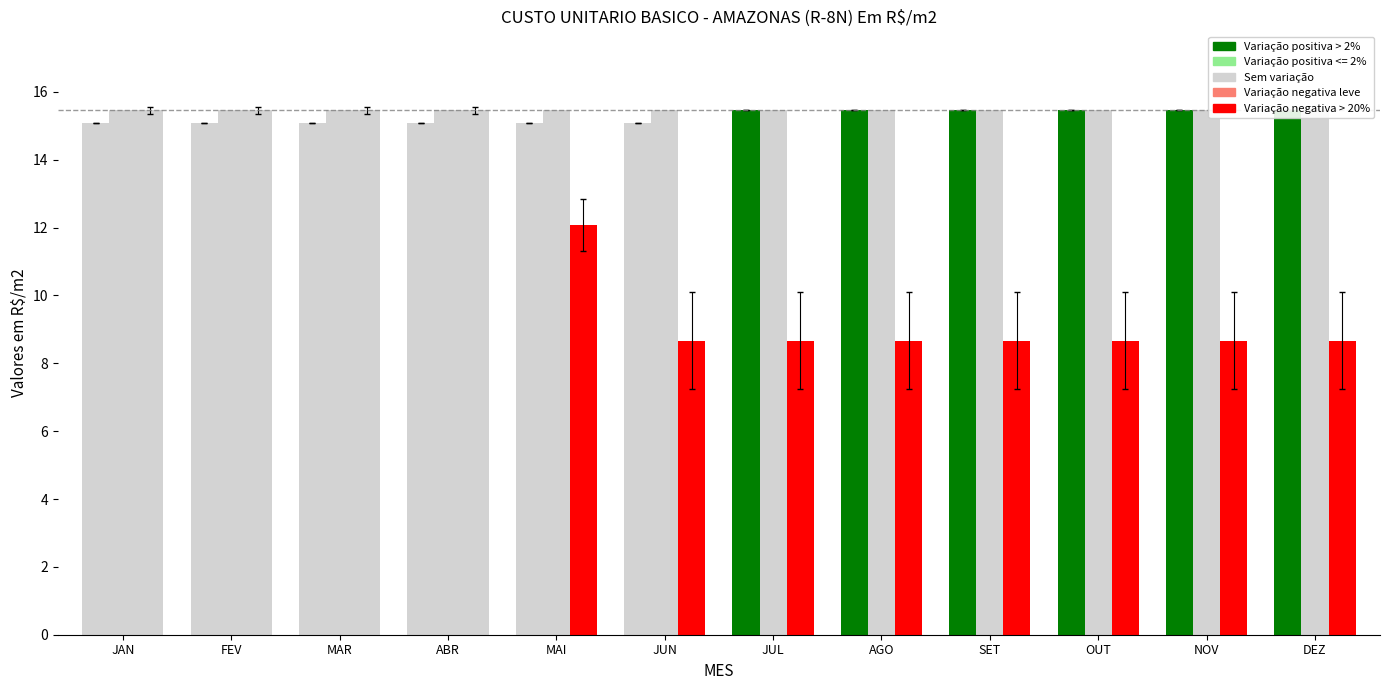

The 2014_value series shows 23.9 at SET. True or false?

False